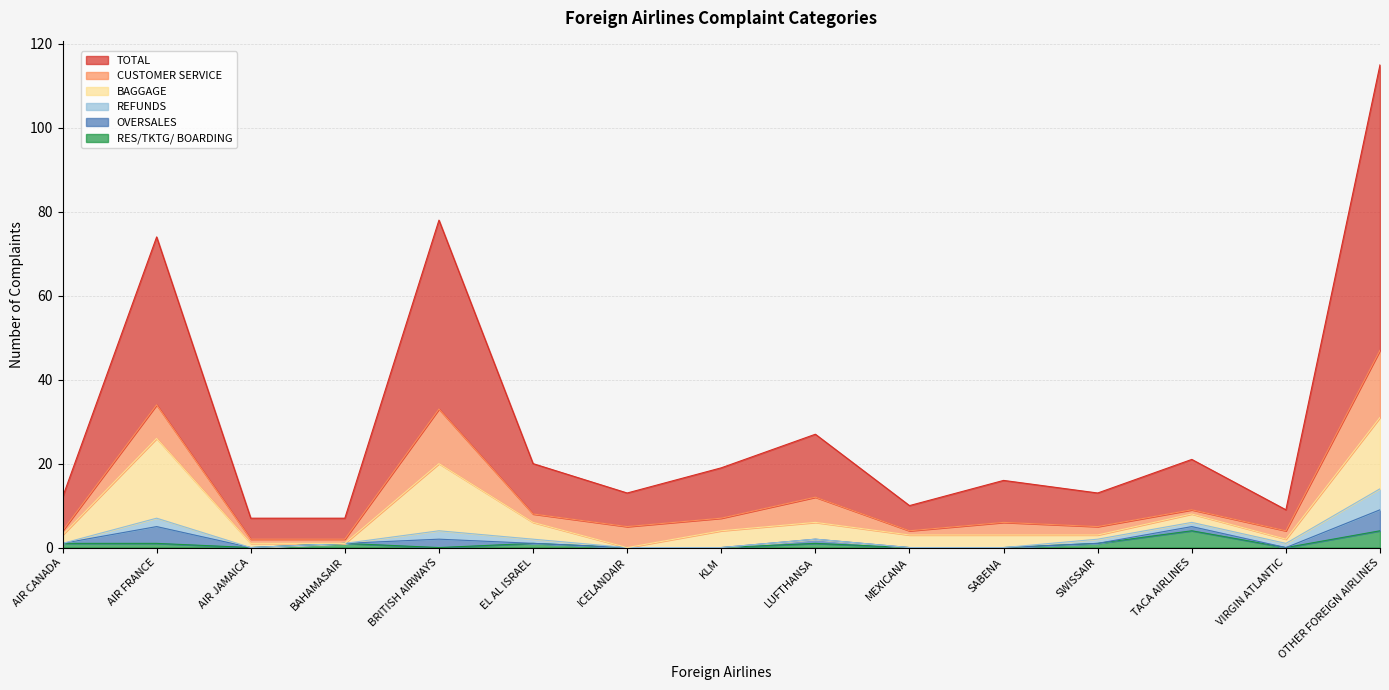

Where does the CUSTOMER SERVICE series first go above 2?

AIR FRANCE